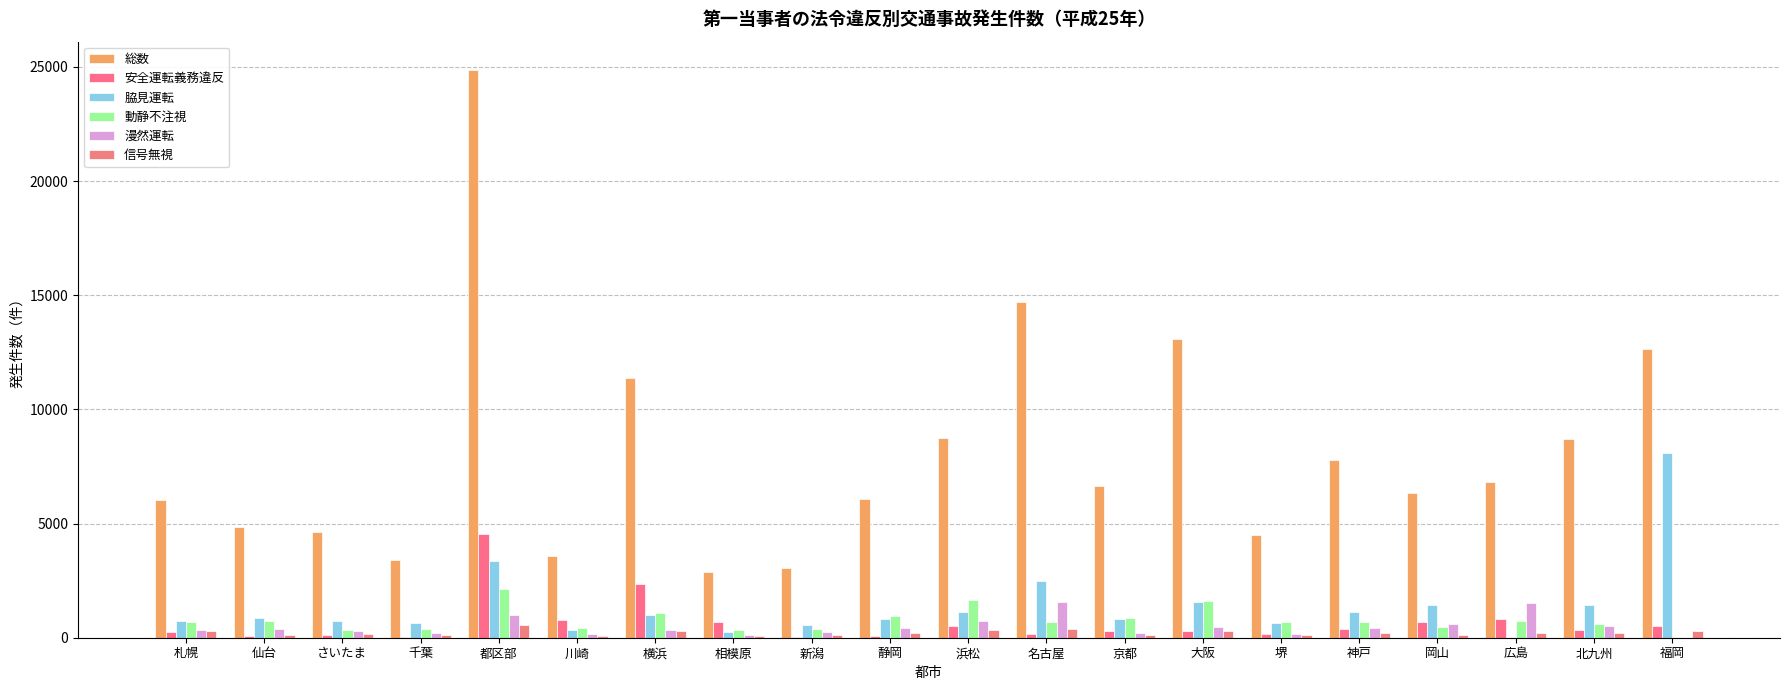

What is the difference between the 動静不注視 values at 横浜 and 札幌?

419